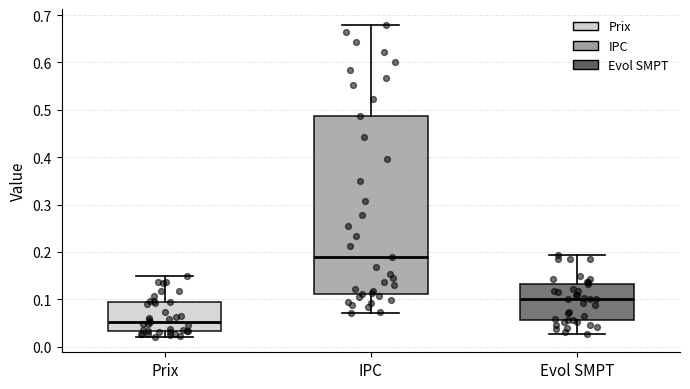

Which box's median line is the lowest?

Prix